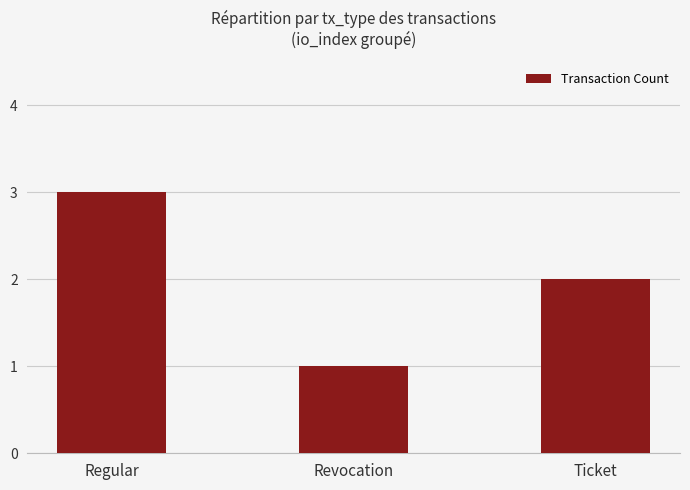

What is the difference between the maximum and second lowest values?

1